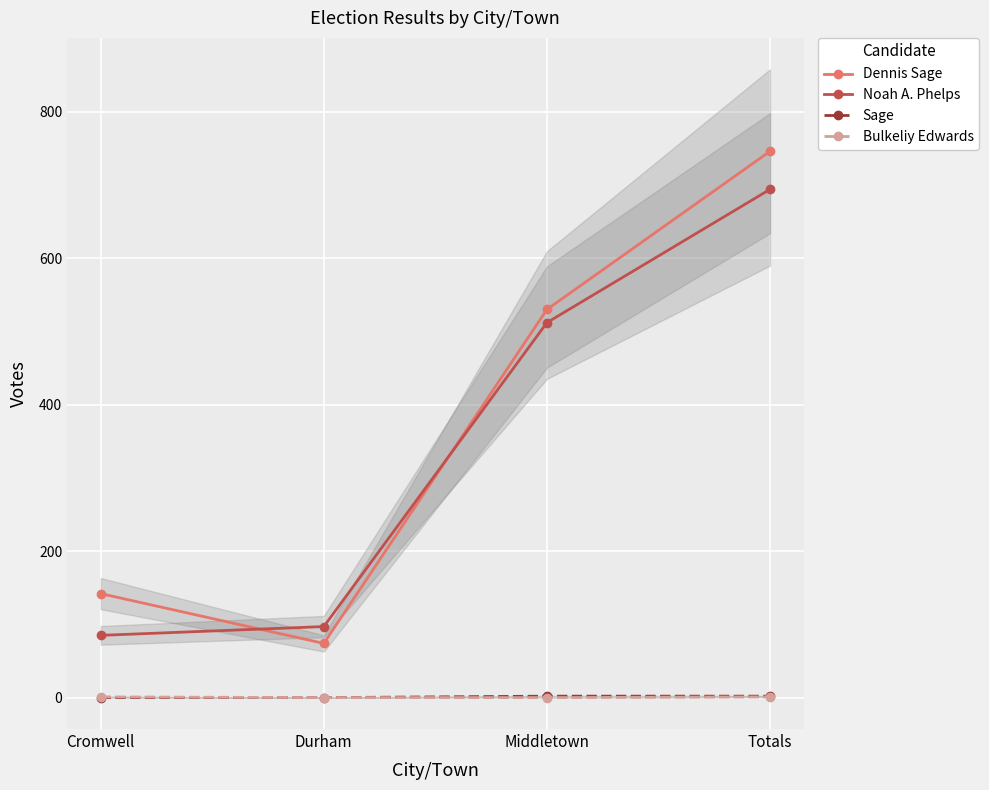

At how many categories does at least one series exceed 729?

1